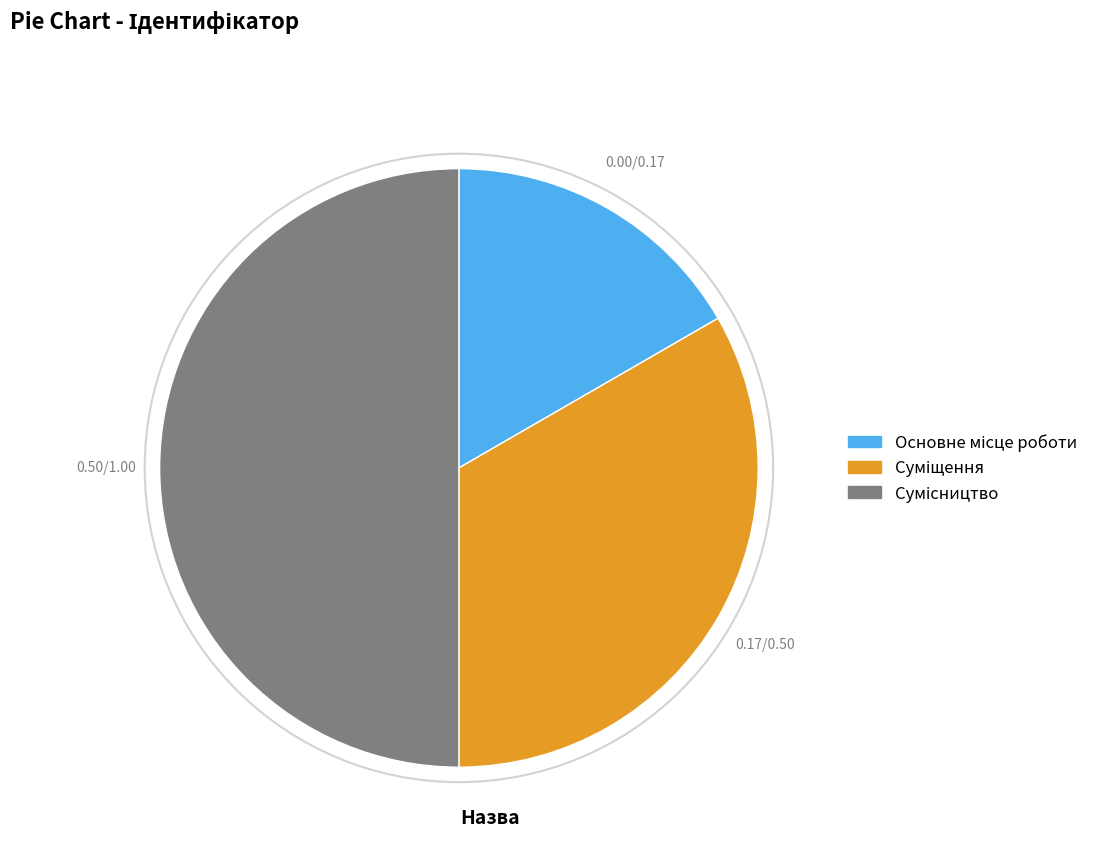

To the nearest percent, what percentage of the pie is Основне місце роботи?

17%